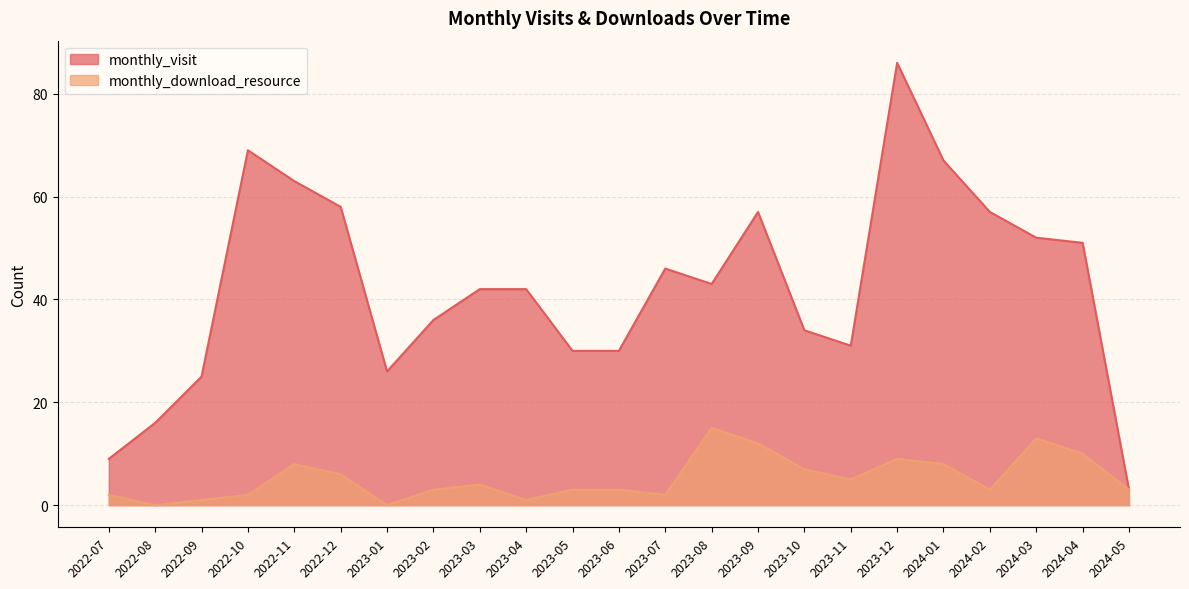

How many lines are shown in the chart?

2